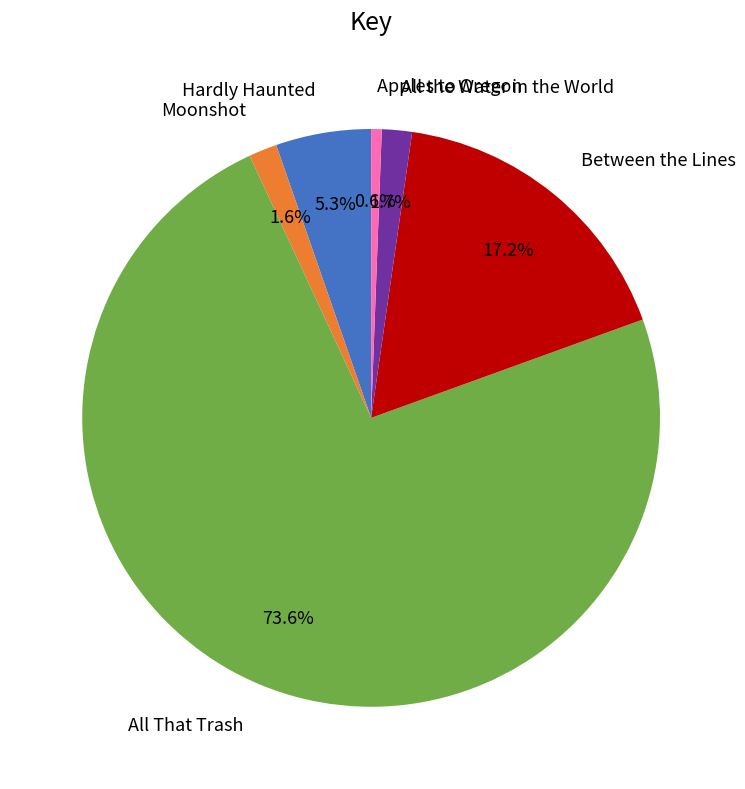

What percentage is NOT represented by Moonshot?

98.4%